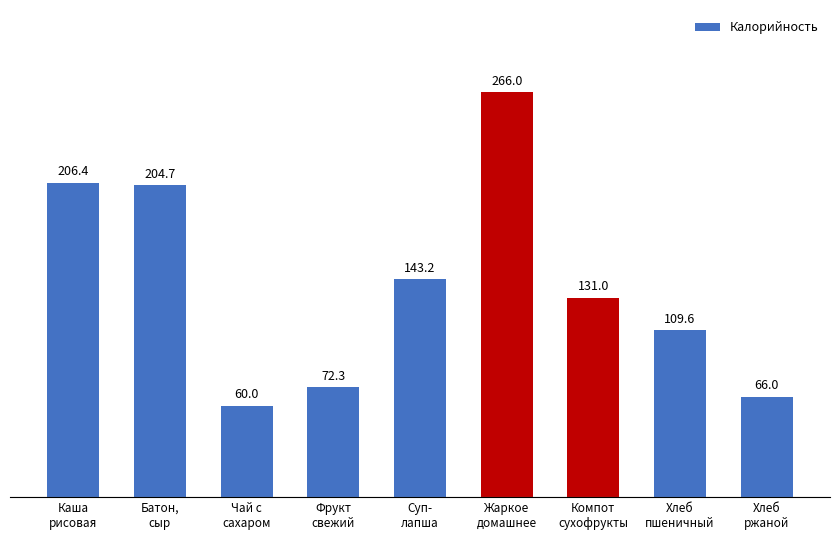

What is the difference between the second highest and second lowest values?

140.4